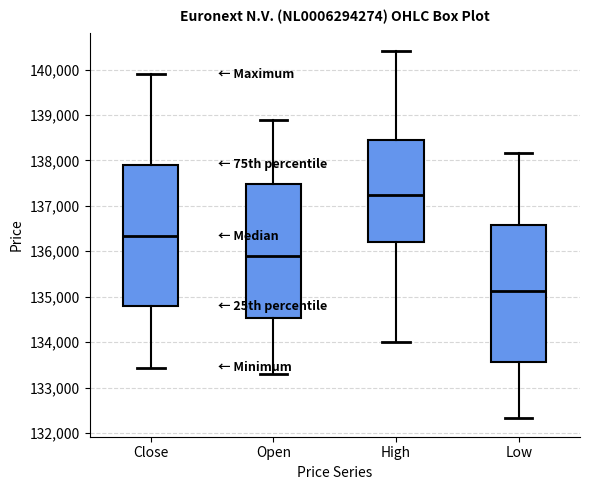

Which box has the lowest median line?

Low